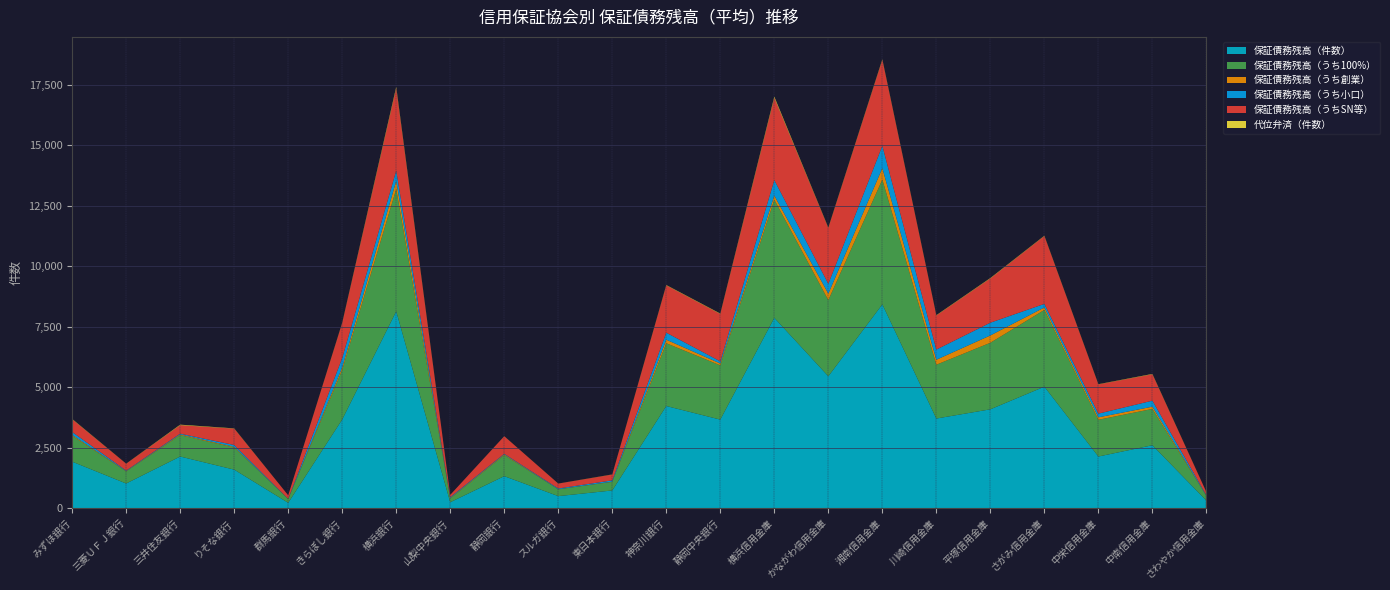

Reading right to left, extract all data points from this chart.

保証債務残高（件数）: さわやか信用金庫=306.5	中南信用金庫=2597.2	中栄信用金庫=2130.5	さがみ信用金庫=5019.3	平塚信用金庫=4082.7	川崎信用金庫=3701.2	湘南信用金庫=8422.0	かながわ信用金庫=5449.0	横浜信用金庫=7865.7	静岡中央銀行=3657.0	神奈川銀行=4219.0	東日本銀行=727.2	スルガ銀行=493.3	静岡銀行=1318.0	山梨中央銀行=240.0	横浜銀行=8132.5	きらぼし銀行=3662.3	群馬銀行=216.3	りそな銀行=1588.7	三井住友銀行=2130.3	三菱ＵＦＪ銀行=1015.0	みずほ銀行=1918.3
保証債務残高（うち100%）: さわやか信用金庫=190.2	中南信用金庫=1501.5	中栄信用金庫=1520.0	さがみ信用金庫=3172.8	平塚信用金庫=2752.5	川崎信用金庫=2225.3	湘南信用金庫=5160.2	かながわ信用金庫=3148.2	横浜信用金庫=4881.3	静岡中央銀行=2243.7	神奈川銀行=2596.5	東日本銀行=356.7	スルガ銀行=279.7	静岡銀行=869.3	山梨中央銀行=152.8	横浜銀行=5056.0	きらぼし銀行=2050.7	群馬銀行=157.5	りそな銀行=913.0	三井住友銀行=884.0	三菱ＵＦＪ銀行=499.5	みずほ銀行=1070.2
保証債務残高（うち創業）: さわやか信用金庫=8.2	中南信用金庫=93.2	中栄信用金庫=100.2	さがみ信用金庫=102.5	平塚信用金庫=302.3	川崎信用金庫=206.2	湘南信用金庫=472.3	かながわ信用金庫=268.3	横浜信用金庫=172.2	静岡中央銀行=76.3	神奈川銀行=145.8	東日本銀行=8.7	スルガ銀行=5.3	静岡銀行=29.7	山梨中央銀行=20.2	横浜銀行=337.5	きらぼし銀行=102.5	群馬銀行=2.0	りそな銀行=28.5	三井住友銀行=29.2	三菱ＵＦＪ銀行=13.5	みずほ銀行=36.0
保証債務残高（うち小口）: さわやか信用金庫=21.5	中南信用金庫=248.2	中栄信用金庫=153.3	さがみ信用金庫=146.8	平塚信用金庫=527.7	川崎信用金庫=419.7	湘南信用金庫=923.2	かながわ信用金庫=406.7	横浜信用金庫=641.8	静岡中央銀行=89.0	神奈川銀行=289.7	東日本銀行=52.5	スルガ銀行=30.0	静岡銀行=25.2	山梨中央銀行=35.3	横浜銀行=424.3	きらぼし銀行=387.2	群馬銀行=5.3	りそな銀行=76.8	三井住友銀行=32.3	三菱ＵＦＪ銀行=21.3	みずほ銀行=120.3
保証債務残高（うちSN等）: さわやか信用金庫=127.5	中南信用金庫=1089.7	中栄信用金庫=1207.0	さがみ信用金庫=2804.2	平塚信用金庫=1828.0	川崎信用金庫=1408.2	湘南信用金庫=3552.7	かながわ信用金庫=2307.0	横浜信用金庫=3396.2	静岡中央銀行=1957.2	神奈川銀行=1953.8	東日本銀行=239.2	スルガ銀行=201.3	静岡銀行=726.2	山梨中央銀行=97.3	横浜銀行=3402.8	きらぼし銀行=1445.7	群馬銀行=147.2	りそな銀行=676.3	三井住友銀行=350.0	三菱ＵＦＪ銀行=282.7	みずほ銀行=525.0
代位弁済（件数）: さわやか信用金庫=4.0	中南信用金庫=16.0	中栄信用金庫=10.0	さがみ信用金庫=14.0	平塚信用金庫=18.0	川崎信用金庫=15.0	湘南信用金庫=24.0	かながわ信用金庫=17.0	横浜信用金庫=53.0	静岡中央銀行=18.0	神奈川銀行=16.0	東日本銀行=6.0	スルガ銀行=3.0	静岡銀行=3.0	山梨中央銀行=0.0	横浜銀行=59.0	きらぼし銀行=14.0	群馬銀行=0.0	りそな銀行=11.0	三井住友銀行=22.0	三菱ＵＦＪ銀行=4.0	みずほ銀行=15.0